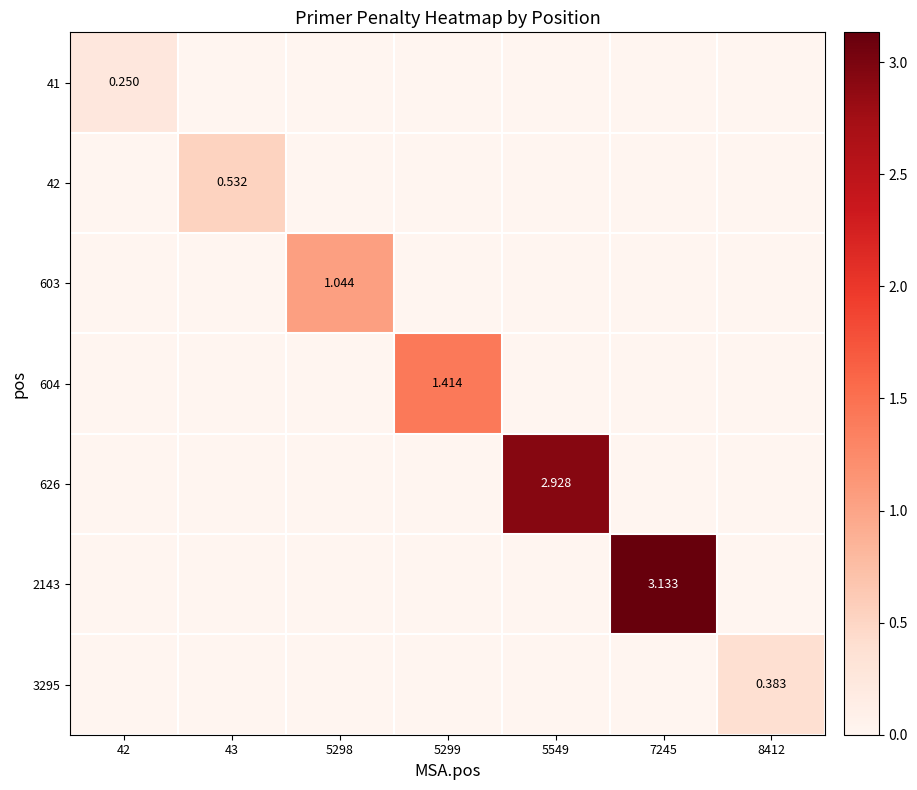

Which series changed the most between 42 and 5298?

603